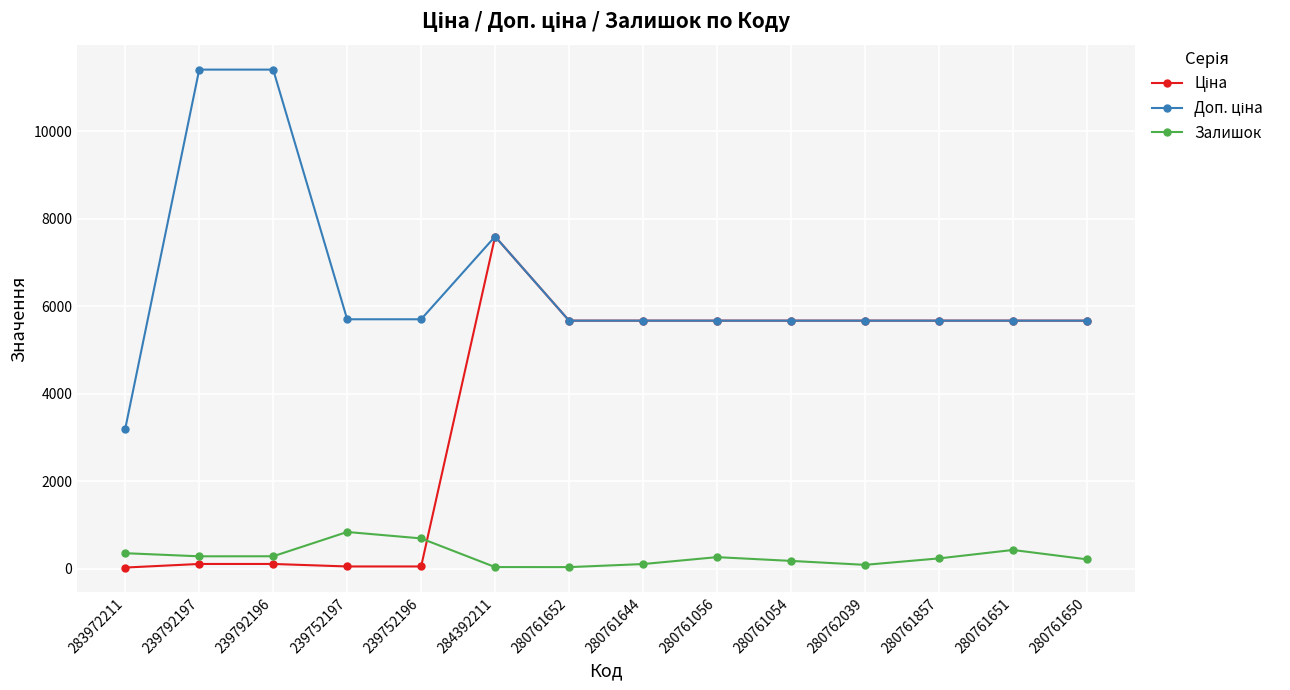

The Залишок series shows 220.0 at 280761650. True or false?

True